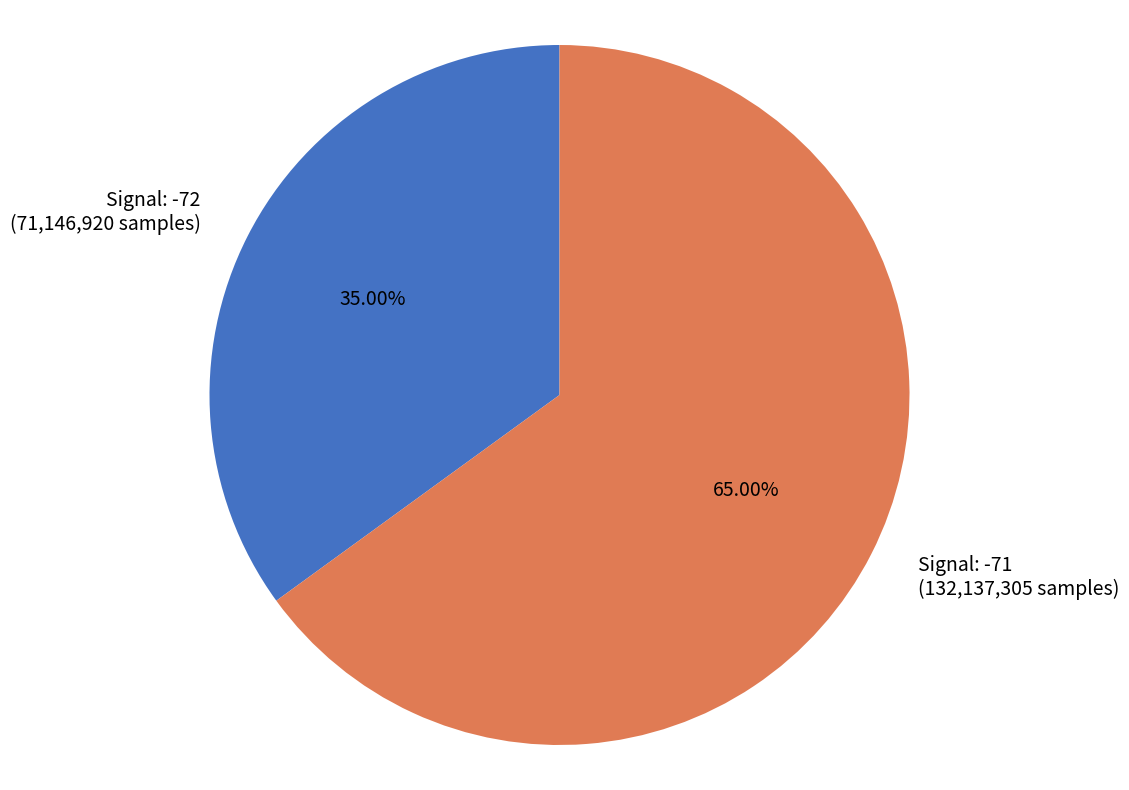

What is the smallest slice in the pie chart?

Signal: -72 (71,146,920 samples)